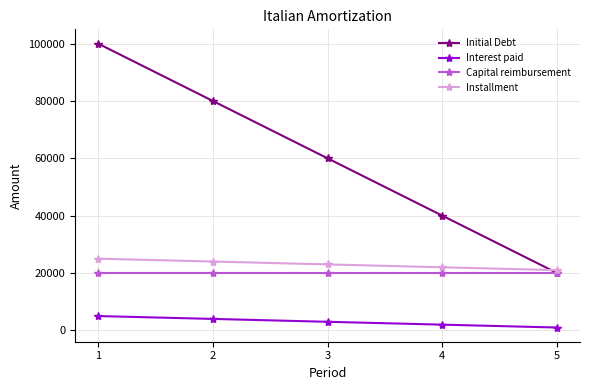

What is the difference between the second highest and second lowest values in the Initial Debt series?

40000